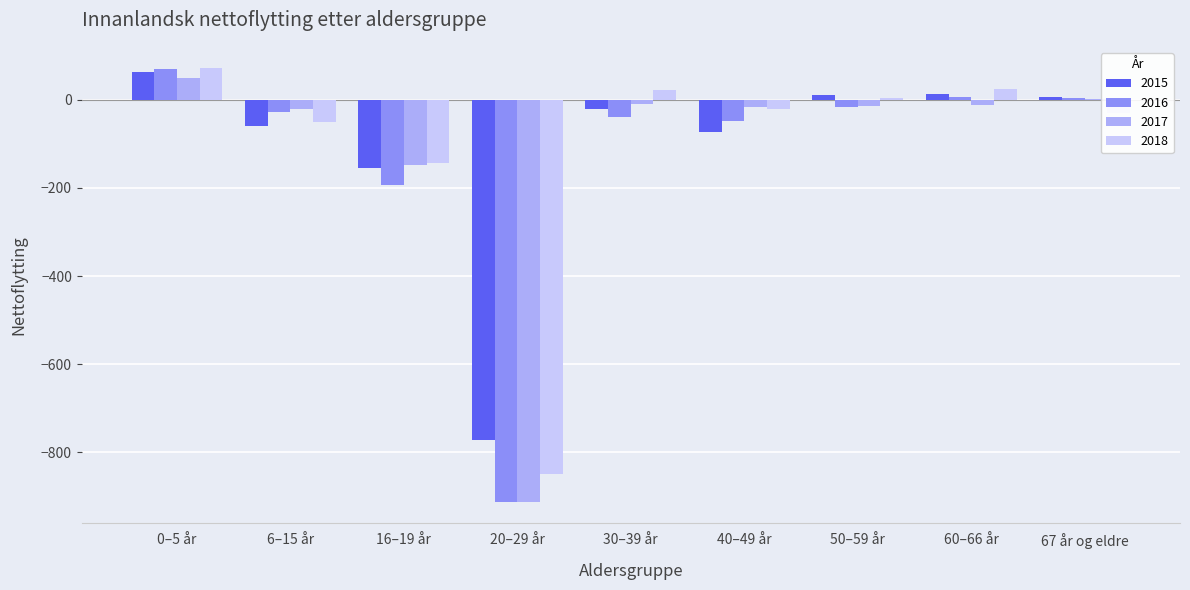

At which category is the sum across all series the highest?

0–5 år